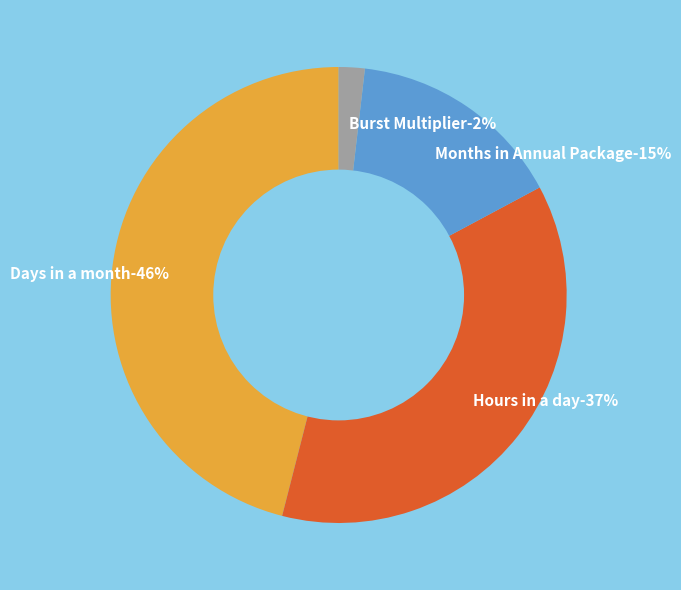

The Months in Annual Package slice represents 15% of the pie. True or false?

True